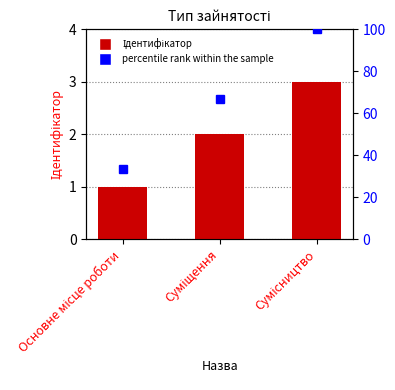

What is the smallest value displayed?

1